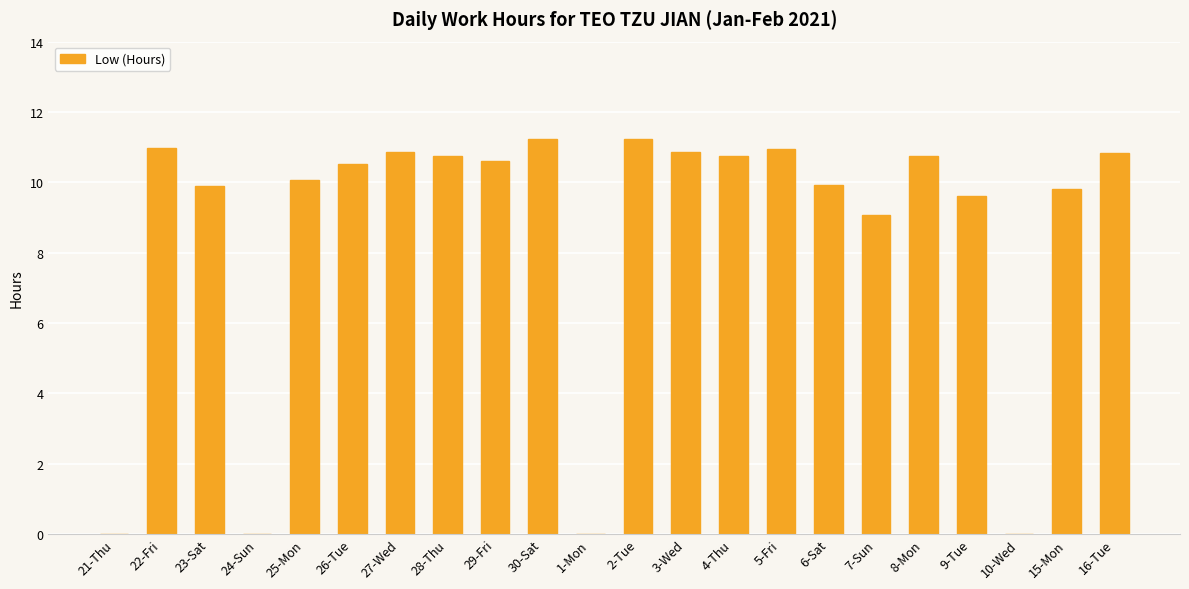

What is the sum of all values?

188.7